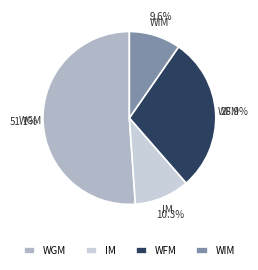

Is it true that WFM is 1% of the pie?

False